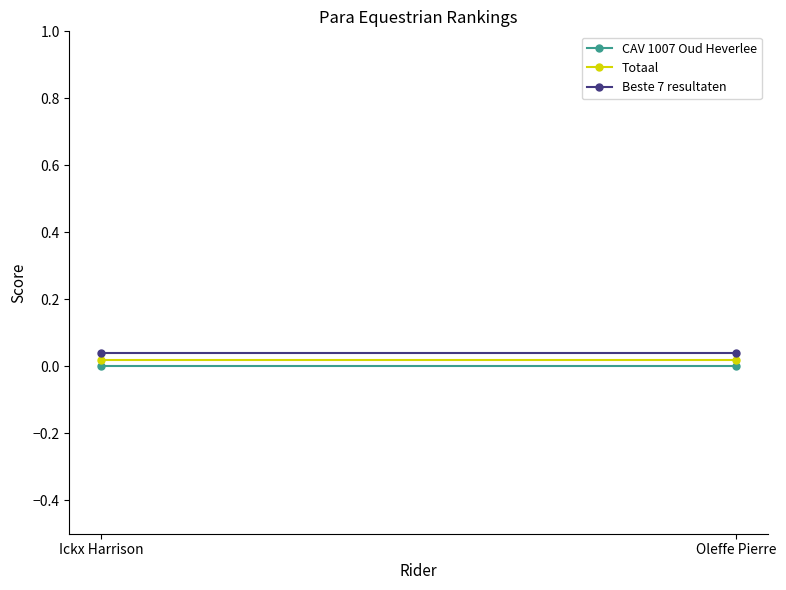

At which category is the sum across all series the highest?

Ickx Harrison